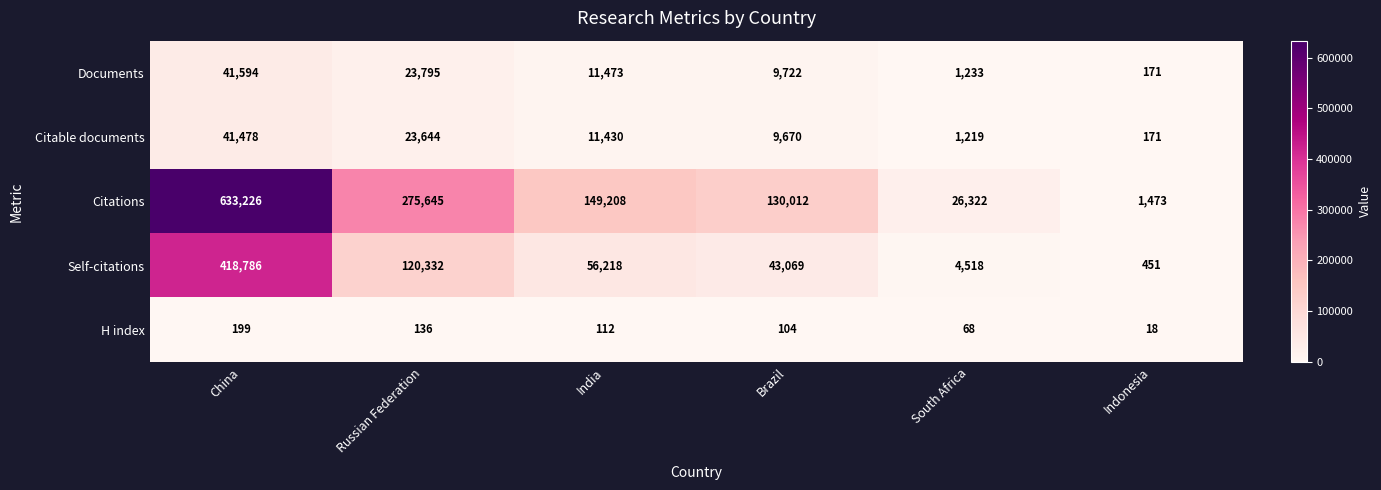

Which series has the widest spread of values?

Citations